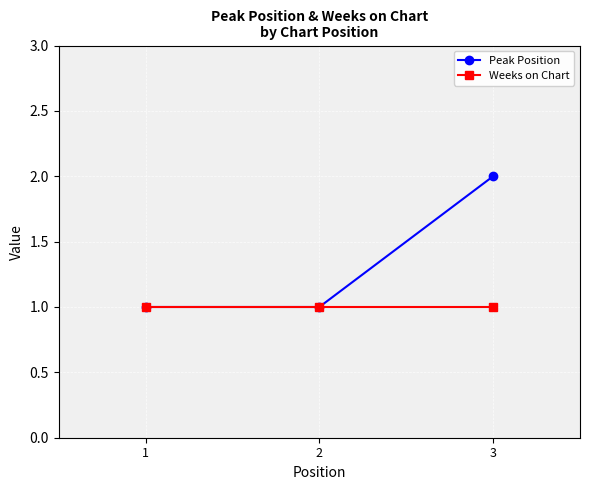

Reading left to right, transcribe all the data shown in this chart.

Peak Position: 1	1	2
Weeks on Chart: 1	1	1